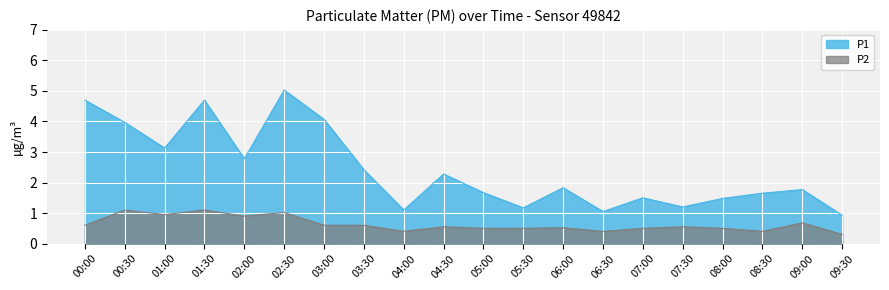

How many distinct data groups are displayed?

2